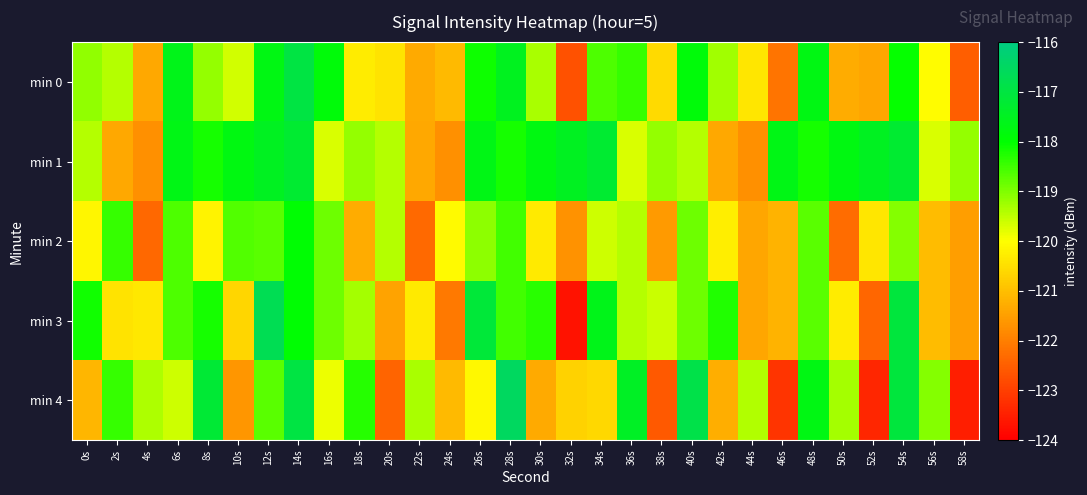

Reading left to right, list all the values displayed in this chart.

min 0: 0s=-119.2	2s=-119.4	4s=-121.3	6s=-117.6	8s=-119.2	10s=-119.6	12s=-117.7	14s=-116.9	16s=-117.9	18s=-120.3	20s=-120.4	22s=-121.3	24s=-121.1	26s=-118.1	28s=-117.5	30s=-119.3	32s=-122.7	34s=-118.6	36s=-118.4	38s=-120.6	40s=-117.9	42s=-119.3	44s=-120.4	46s=-122.2	48s=-117.7	50s=-121.3	52s=-121.4	54s=-118.0	56s=-120.1	58s=-122.5
min 1: 0s=-119.4	2s=-121.4	4s=-121.7	6s=-117.7	8s=-118.2	10s=-117.7	12s=-117.5	14s=-117.2	16s=-119.7	18s=-119.2	20s=-119.4	22s=-121.4	24s=-121.7	26s=-117.7	28s=-118.2	30s=-117.7	32s=-117.5	34s=-117.2	36s=-119.7	38s=-119.2	40s=-119.4	42s=-121.4	44s=-121.7	46s=-117.7	48s=-118.2	50s=-117.7	52s=-117.5	54s=-117.2	56s=-119.7	58s=-119.2
min 2: 0s=-120.2	2s=-118.4	4s=-122.3	6s=-118.6	8s=-120.2	10s=-118.6	12s=-118.7	14s=-117.9	16s=-118.9	18s=-121.3	20s=-119.4	22s=-122.3	24s=-120.1	26s=-119.1	28s=-118.5	30s=-120.3	32s=-121.7	34s=-119.6	36s=-119.4	38s=-121.6	40s=-118.9	42s=-120.3	44s=-121.4	46s=-121.2	48s=-118.7	50s=-122.3	52s=-120.4	54s=-119.0	56s=-121.1	58s=-121.5
min 3: 0s=-118.2	2s=-120.4	4s=-120.3	6s=-118.6	8s=-118.2	10s=-120.6	12s=-116.7	14s=-117.9	16s=-118.9	18s=-119.3	20s=-121.4	22s=-120.3	24s=-122.1	26s=-117.1	28s=-118.5	30s=-118.3	32s=-123.7	34s=-117.6	36s=-119.4	38s=-119.6	40s=-118.9	42s=-118.3	44s=-121.4	46s=-121.2	48s=-118.7	50s=-120.3	52s=-122.4	54s=-117.0	56s=-121.1	58s=-121.5
min 4: 0s=-121.2	2s=-118.4	4s=-119.3	6s=-119.6	8s=-117.2	10s=-121.6	12s=-118.7	14s=-116.9	16s=-119.9	18s=-118.3	20s=-122.4	22s=-119.3	24s=-121.1	26s=-120.1	28s=-116.5	30s=-121.3	32s=-120.7	34s=-120.6	36s=-117.4	38s=-122.6	40s=-116.9	42s=-121.3	44s=-119.4	46s=-123.2	48s=-117.7	50s=-119.3	52s=-123.4	54s=-117.0	56s=-119.1	58s=-123.5